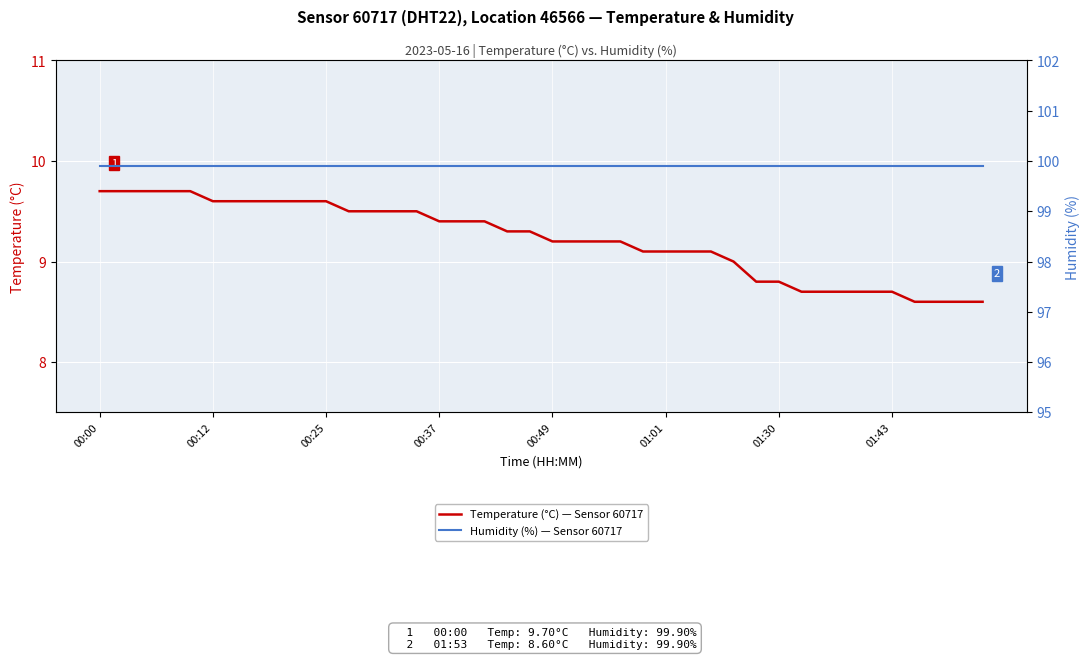

Read the Temperature (°C) — Sensor 60717 value at 24.

9.1